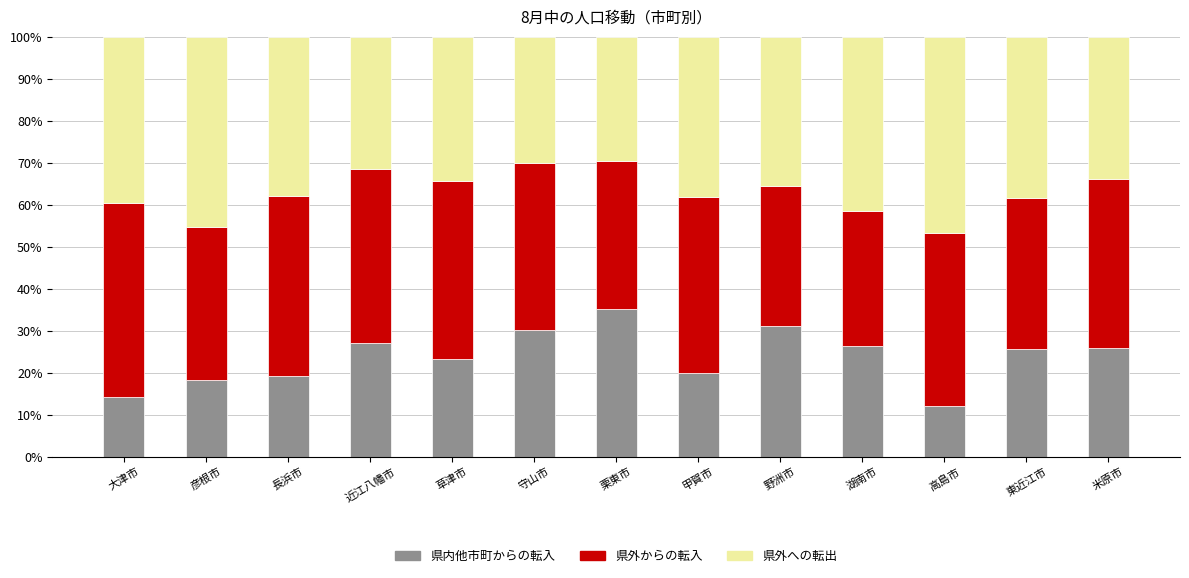

The value of 県内他市町からの転入 at 米原市 is 25.9. True or false?

True